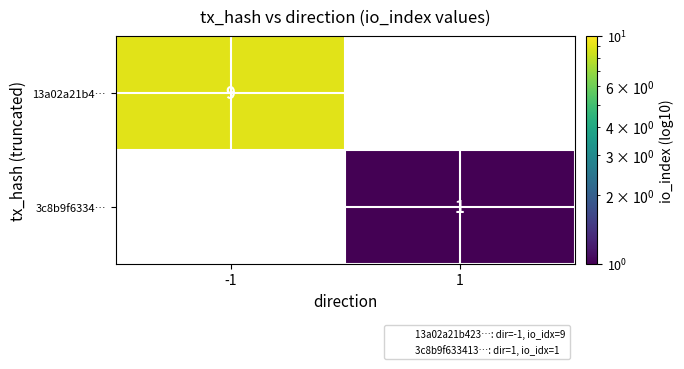

Rank the series at 1 from highest to lowest value.

3c8b9f6334…, 13a02a21b4…